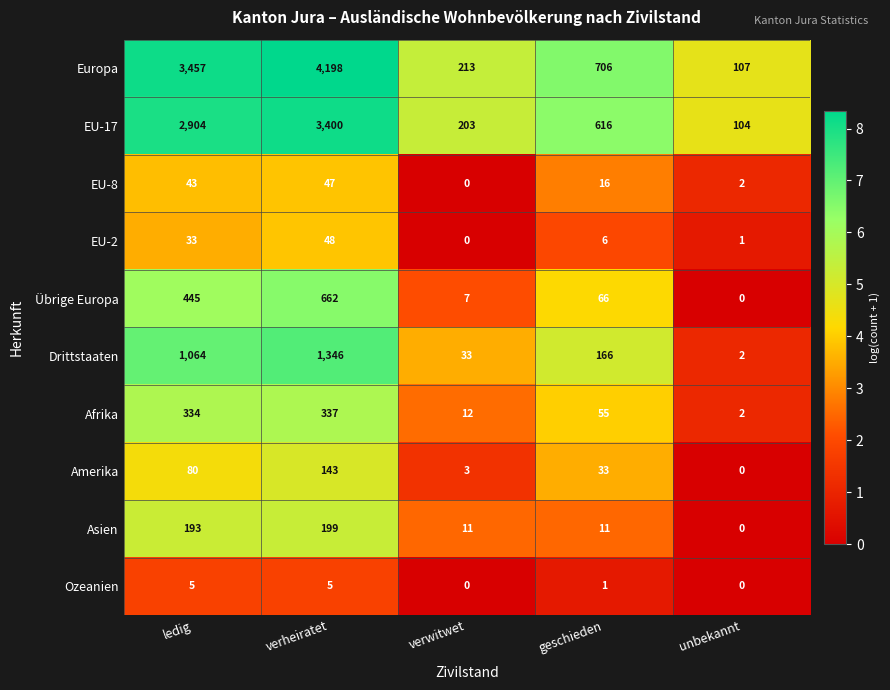

At how many categories does at least one series exceed 483?

3